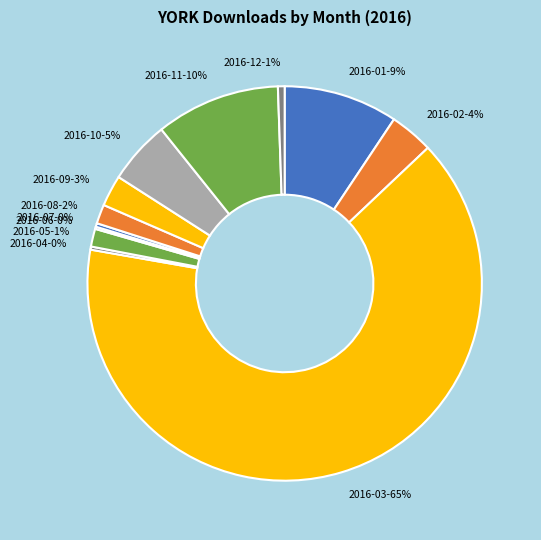

Do 2016-05-1% and 2016-02-4% together represent more than half of the pie?

No